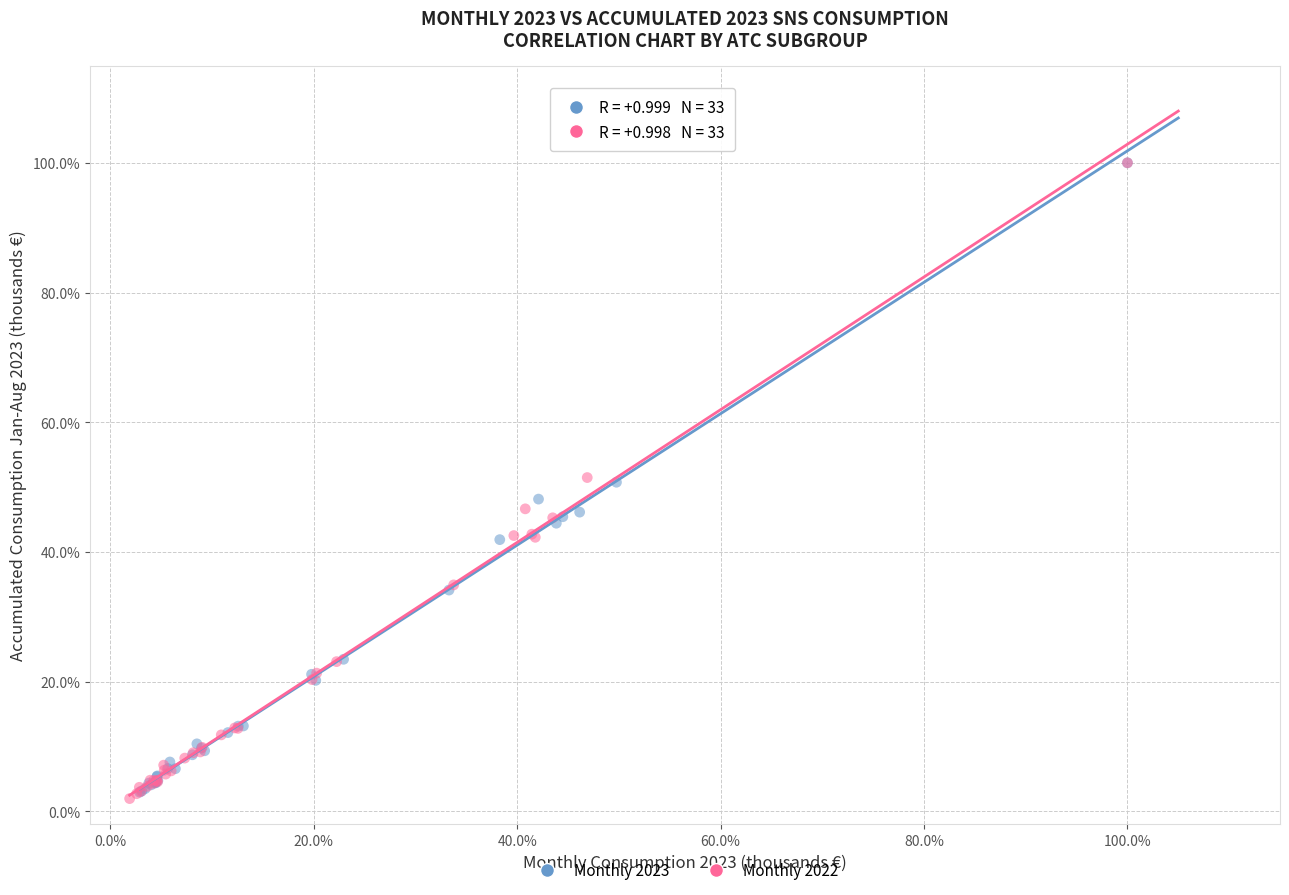

Which series reaches the minimum Y coordinate?

Monthly 2022